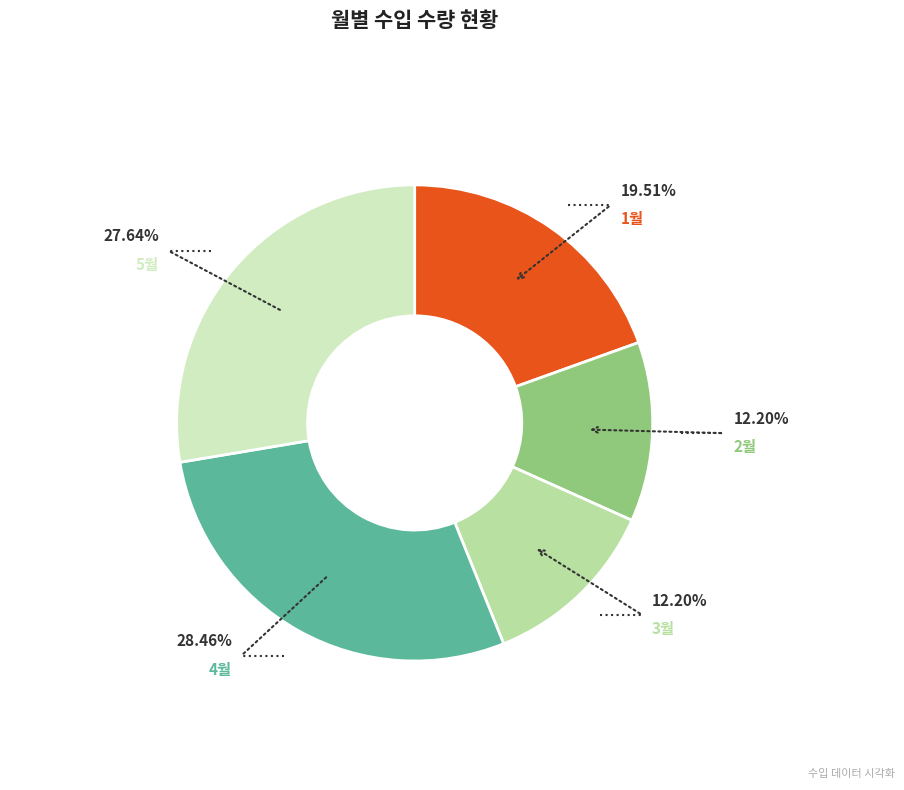

How many slices are in this pie chart?

5